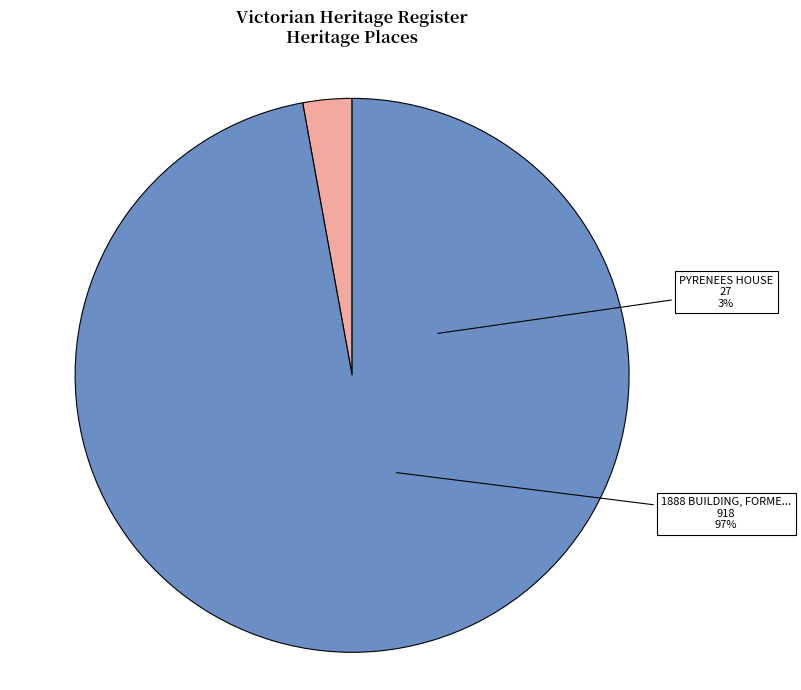

To the nearest percent, what is the difference between the largest and smallest slice percentages?

94%